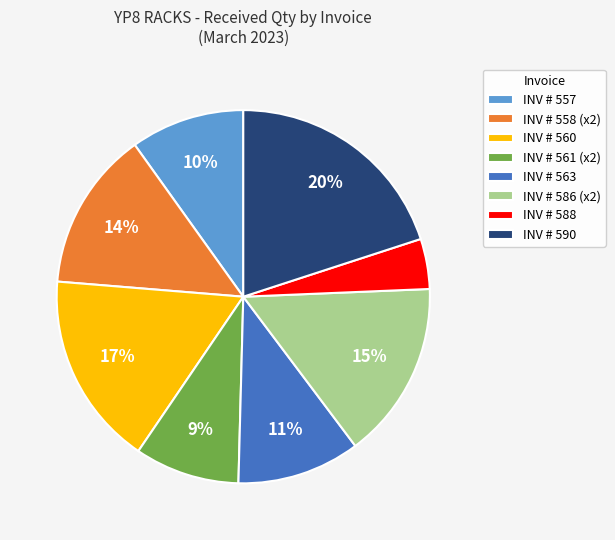

Rank the categories by value from lowest to highest.

INV # 588, INV # 561 (x2), INV # 557, INV # 563, INV # 558 (x2), INV # 586 (x2), INV # 560, INV # 590